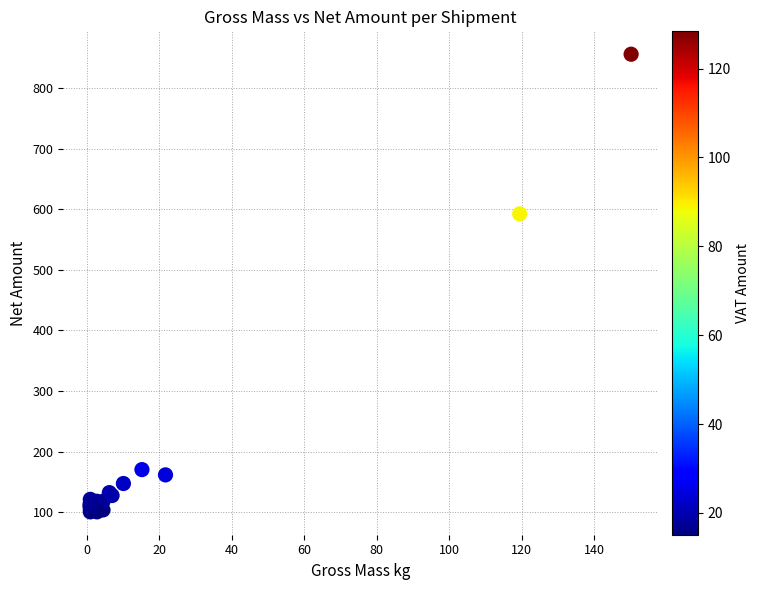

What Y value in the scatter plot is closest to 478?

592.3